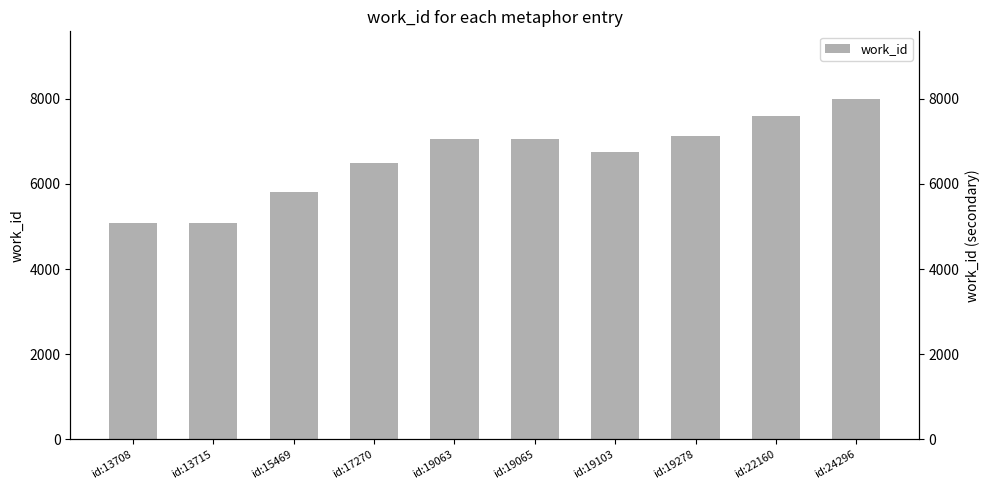

What is the difference between the second highest and second lowest values?

2495